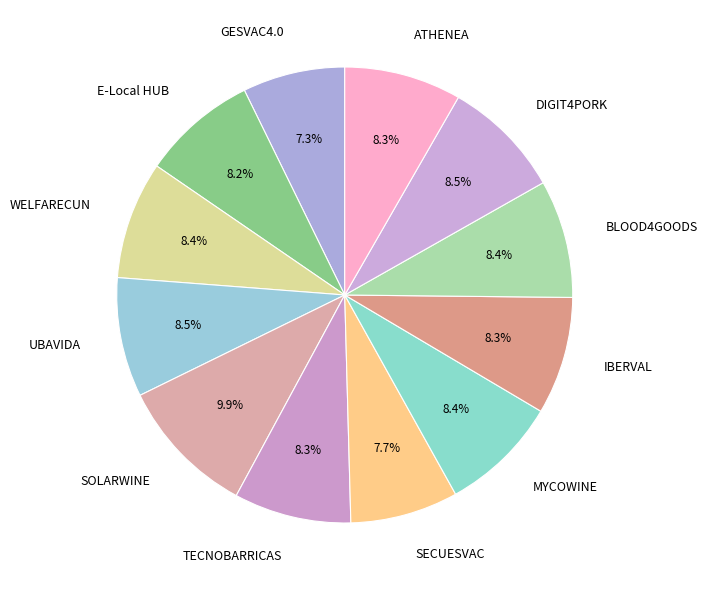

What is the largest slice in the pie chart?

SOLARWINE